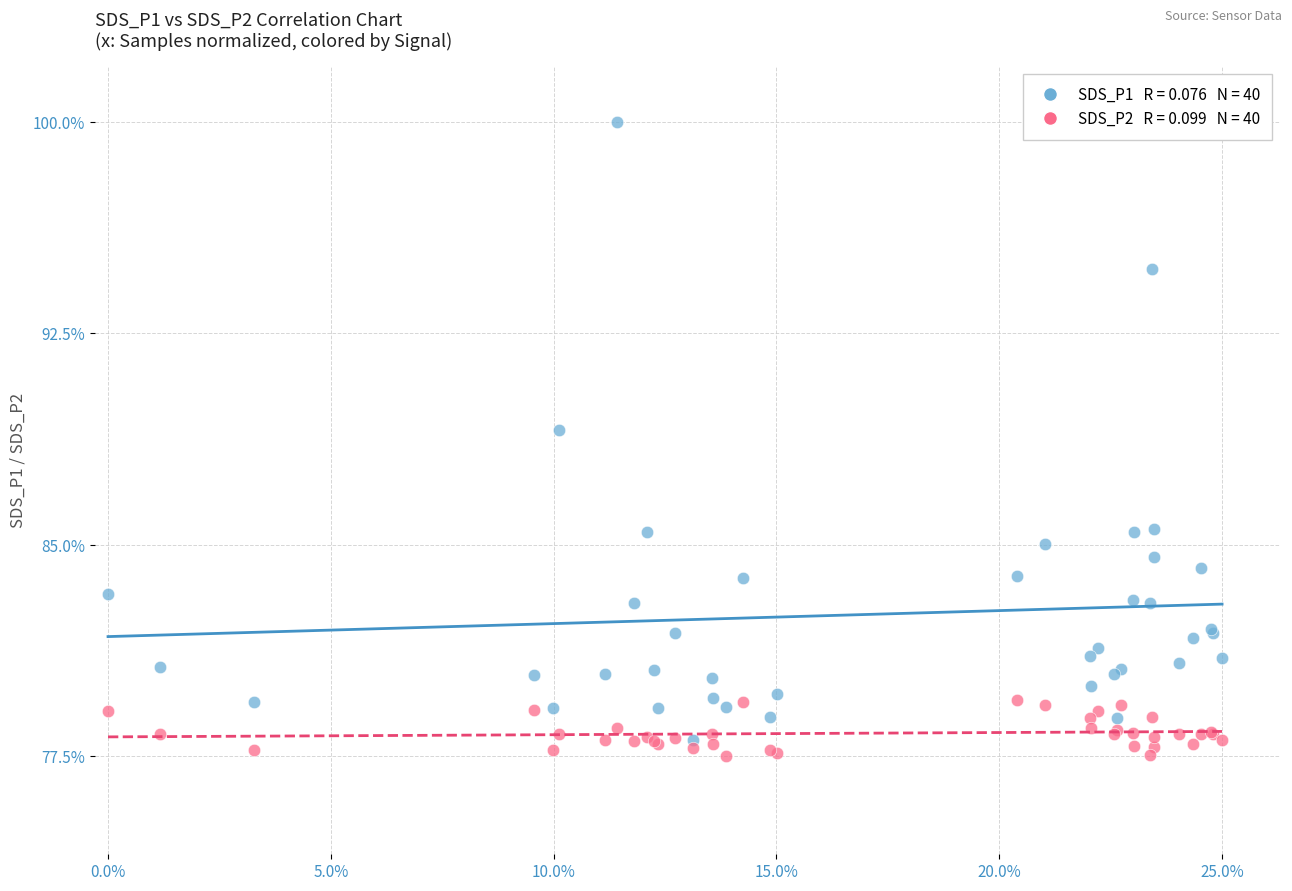

Across all series, what Y value is closest to 88?

89.1